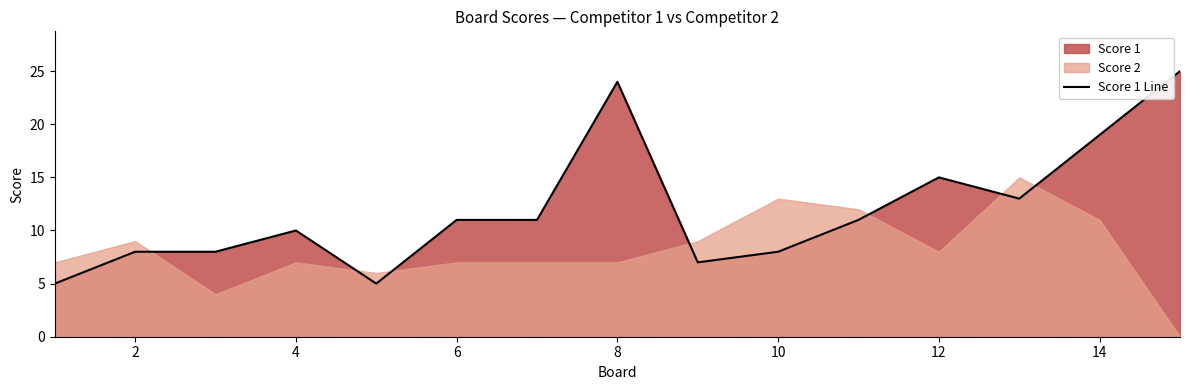

How many interior local peaks (higher than both neighbors) does the data have?

3